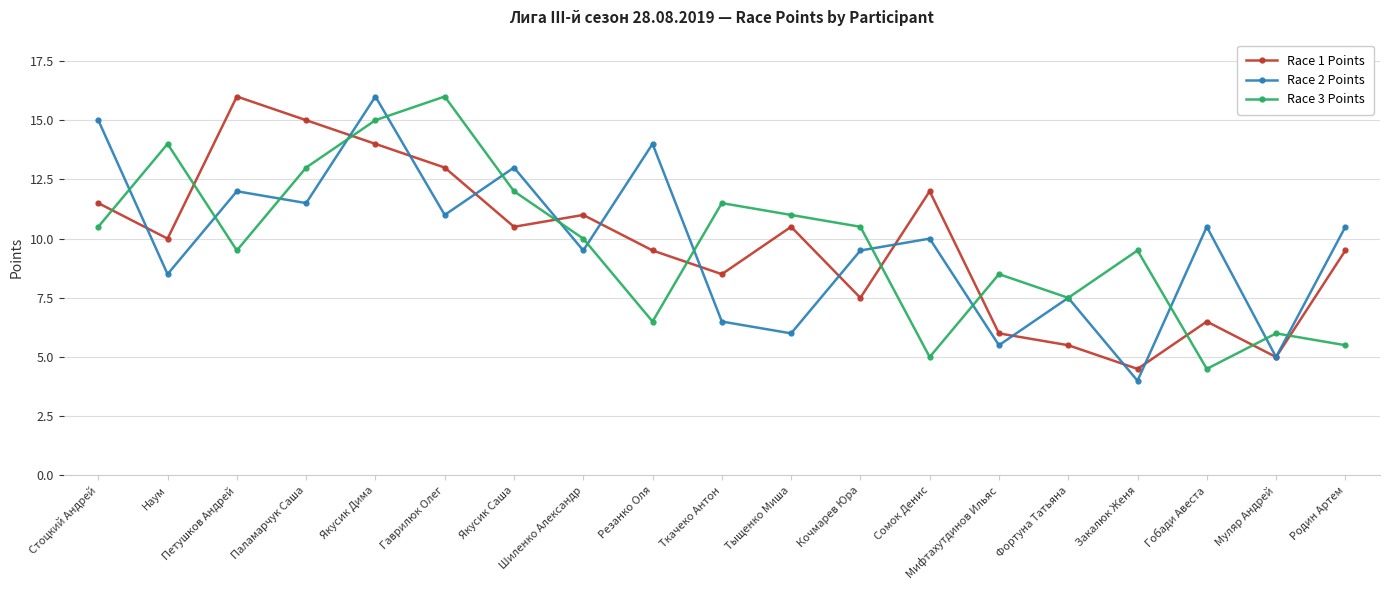

The Race 1 Points series shows 9.5 at Родин Артем. True or false?

True